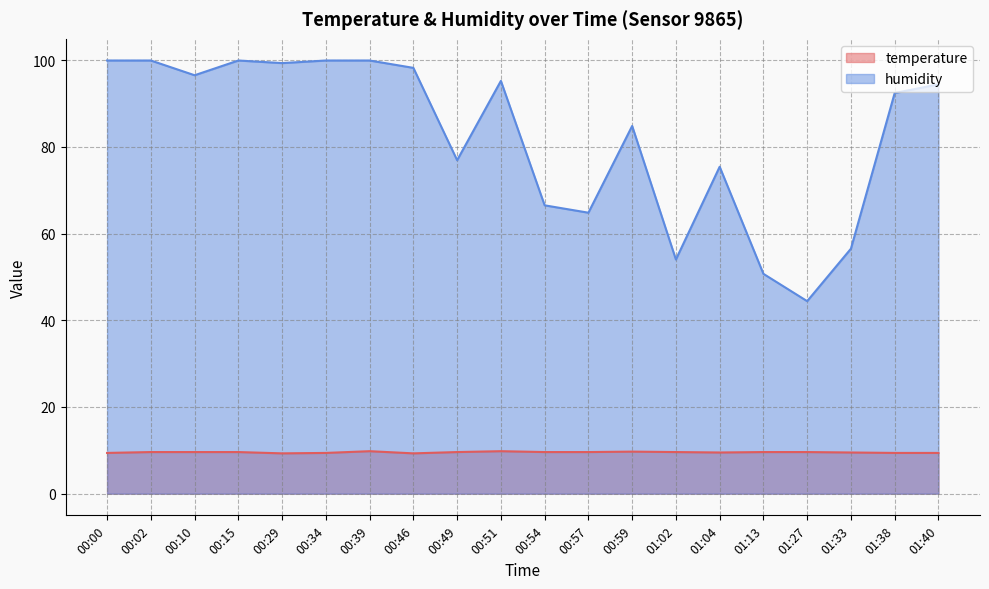

True or false: temperature has a value of 9.3 at 00:46.

True